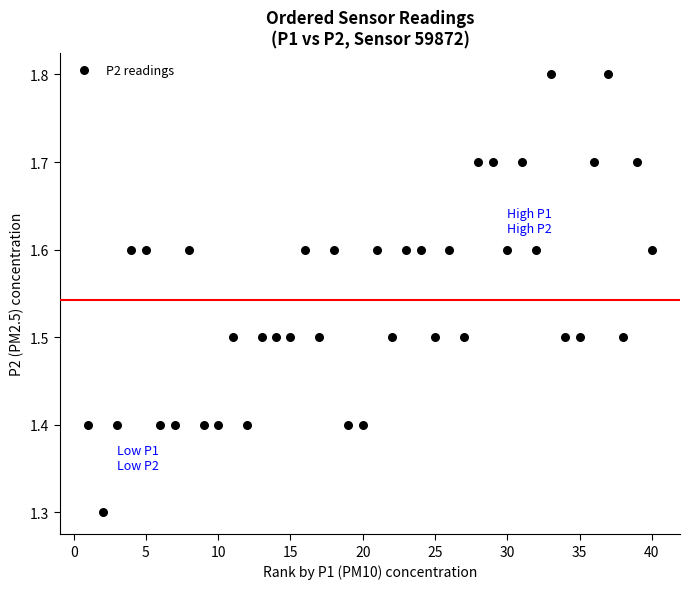

What is the range of Y values (max minus min)?

0.5